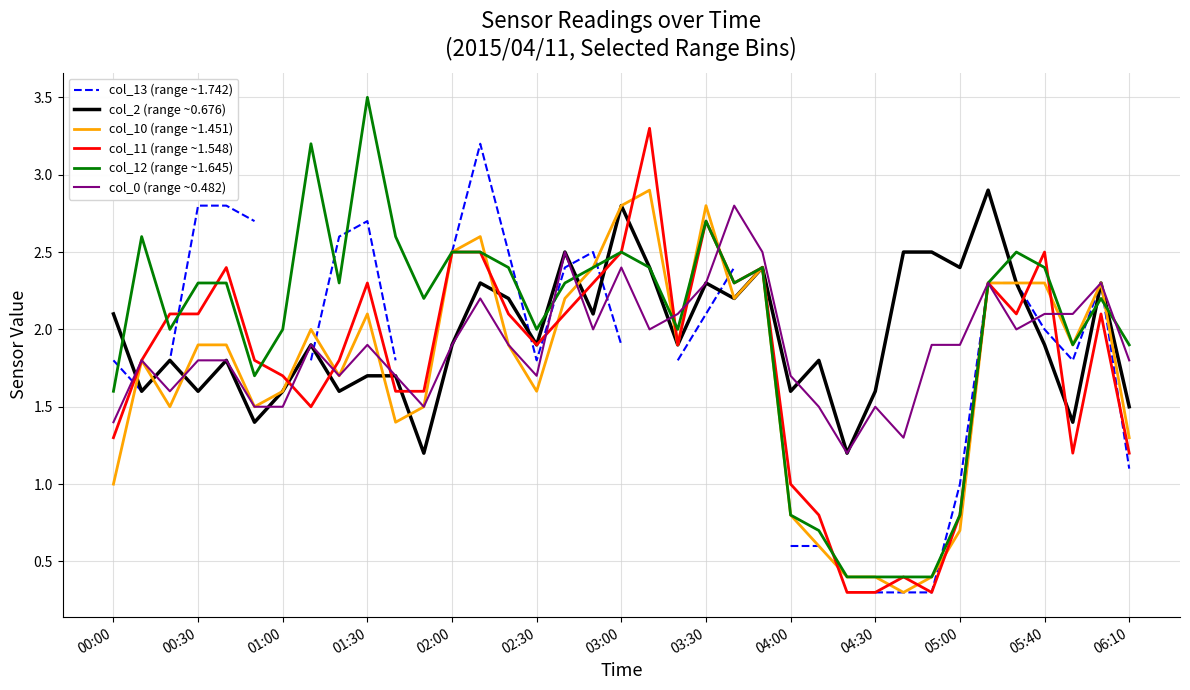

The value of col_0 (range ~0.482) at 05:40 is 2.1. True or false?

True